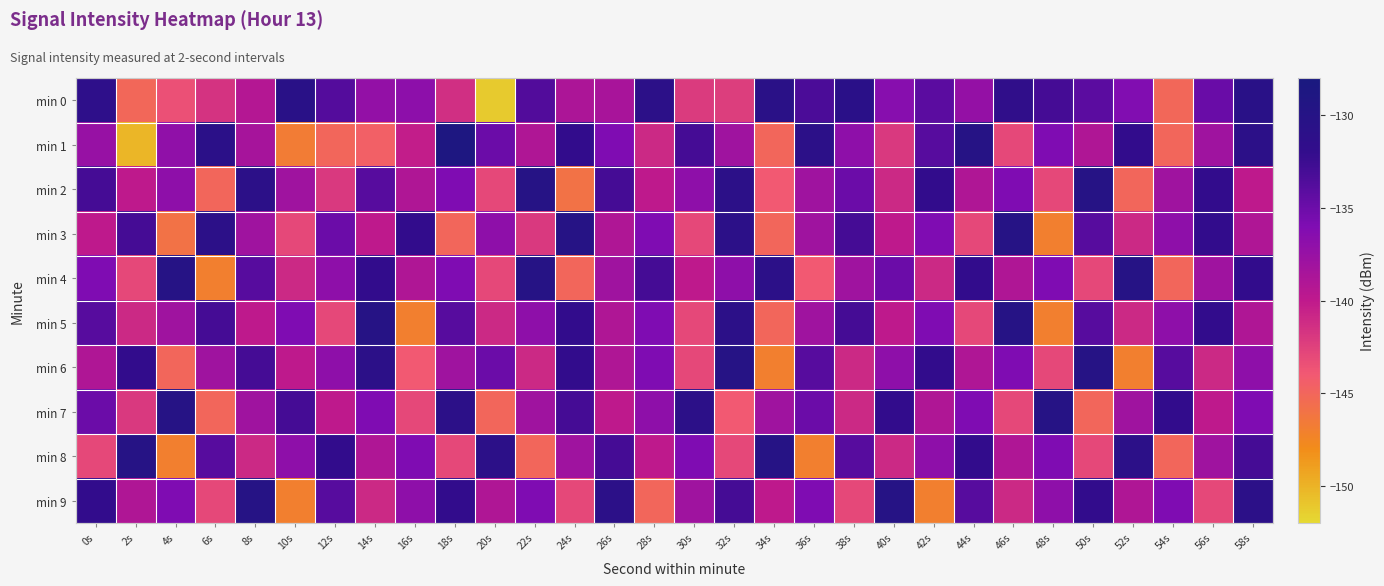

At how many categories does at least one series exceed -137?

30